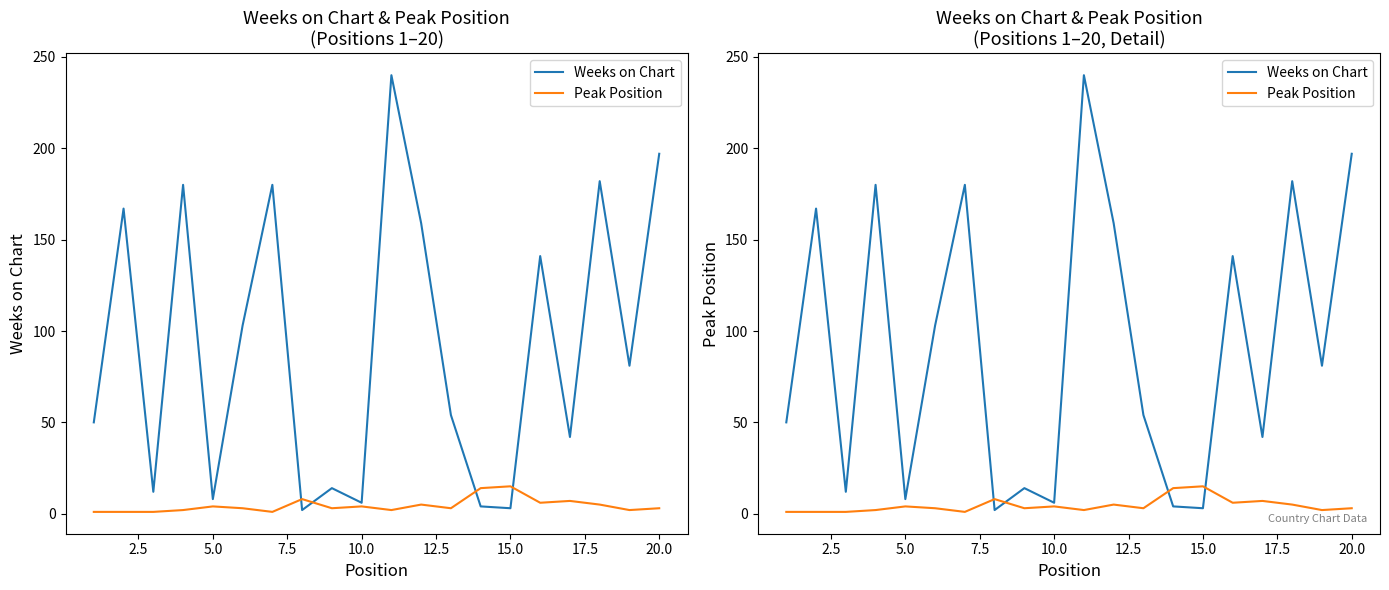

True or false: Peak Position and Weeks on Chart intersect in this chart.

True